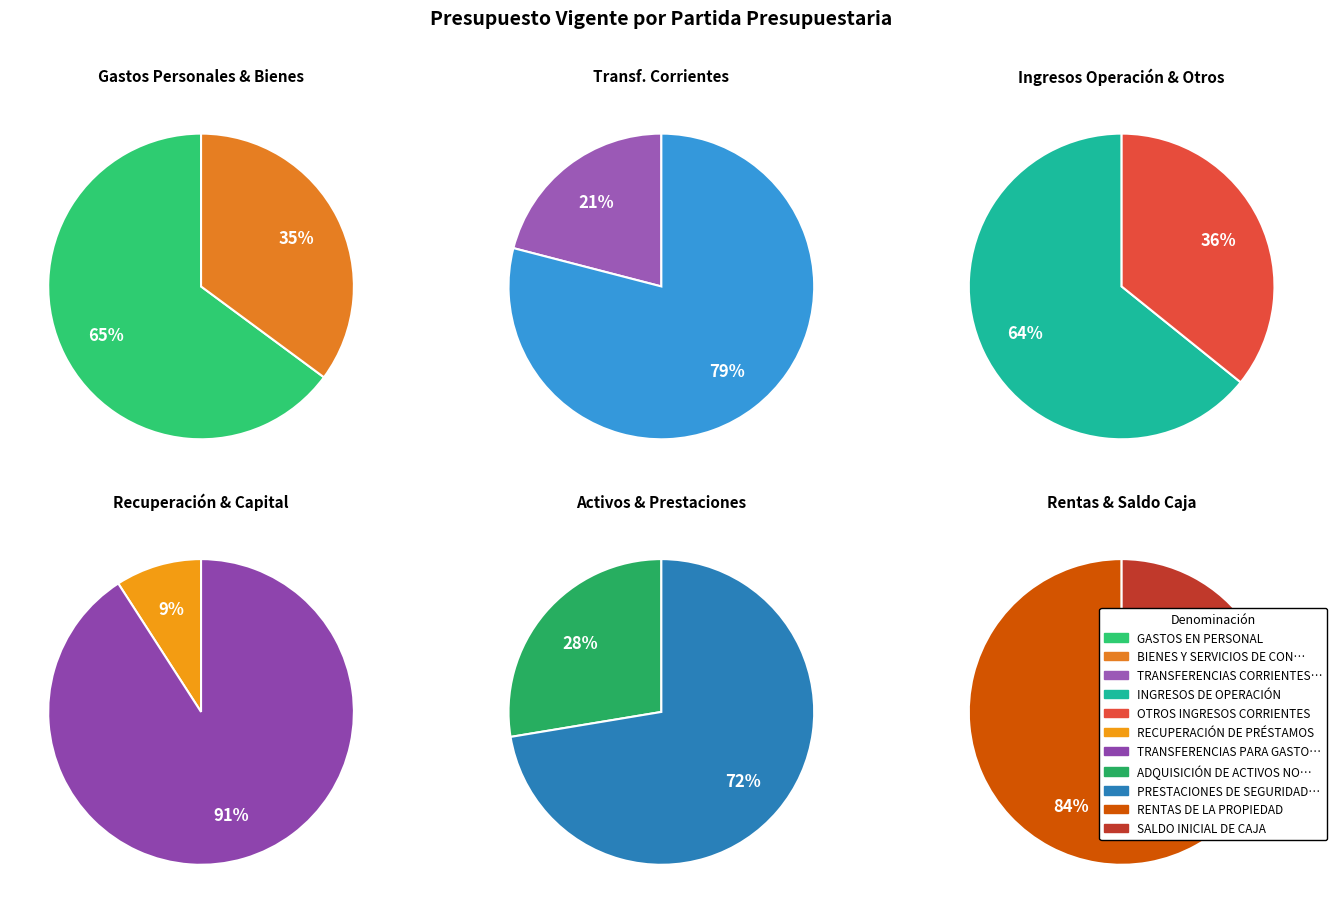

What is the change in value from OTROS INGRESOS CORRIENTES to RENTAS DE LA PROPIEDAD?

-1211603